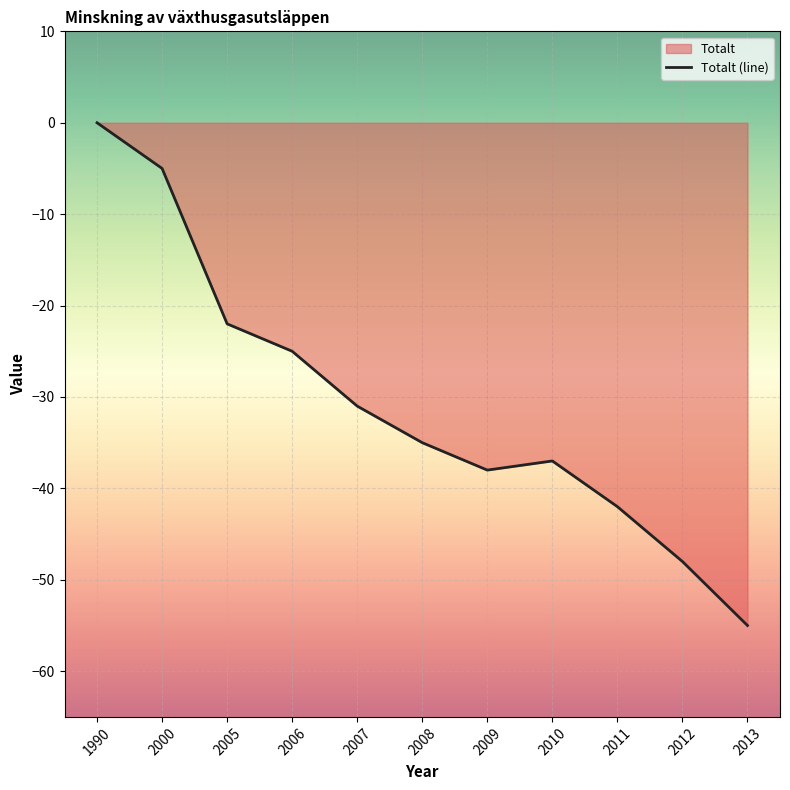

Between 2009 and 2000, which is larger?

2000